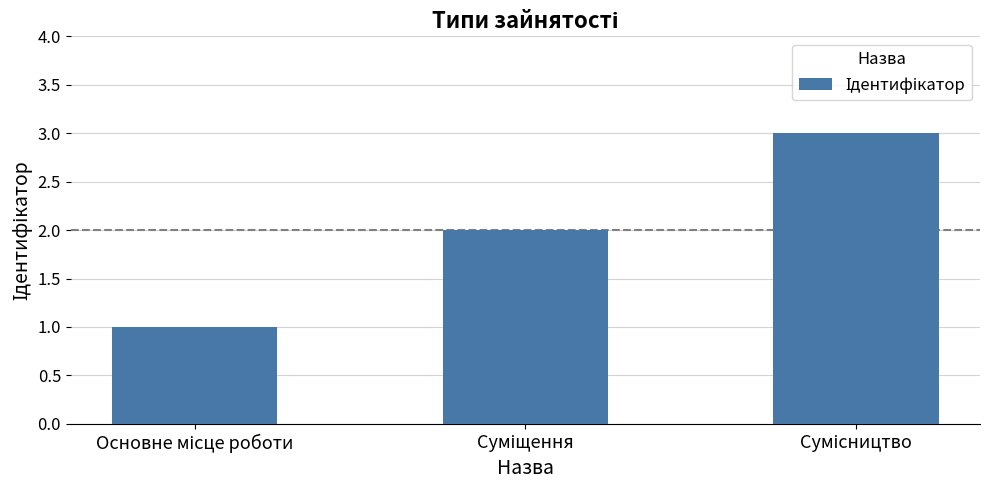

How many values are between 1 and 3?

3